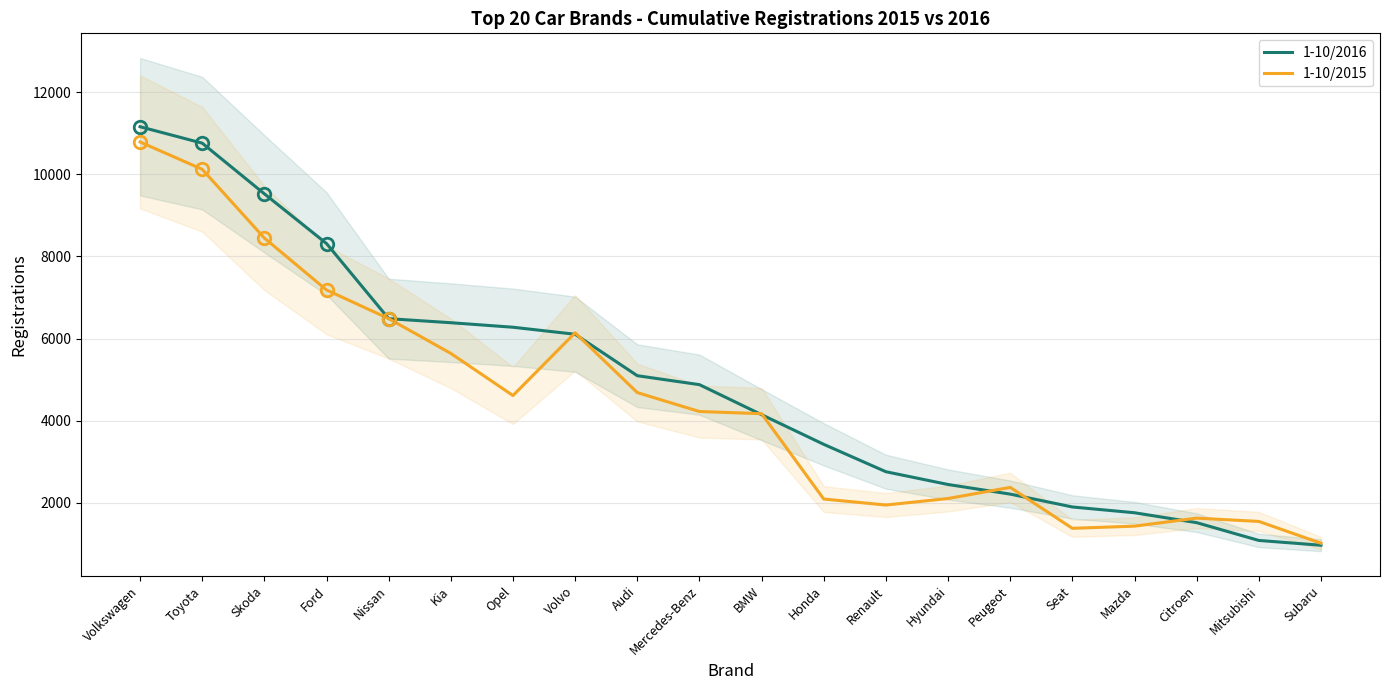

The value of 1-10/2016 at Peugeot is 475. True or false?

False